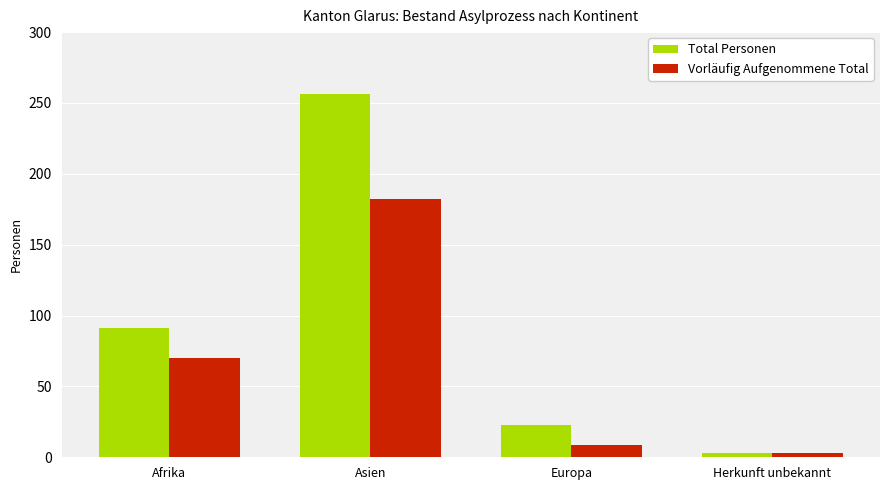

Rank the categories by Total Personen value from highest to lowest.

Asien, Afrika, Europa, Herkunft unbekannt